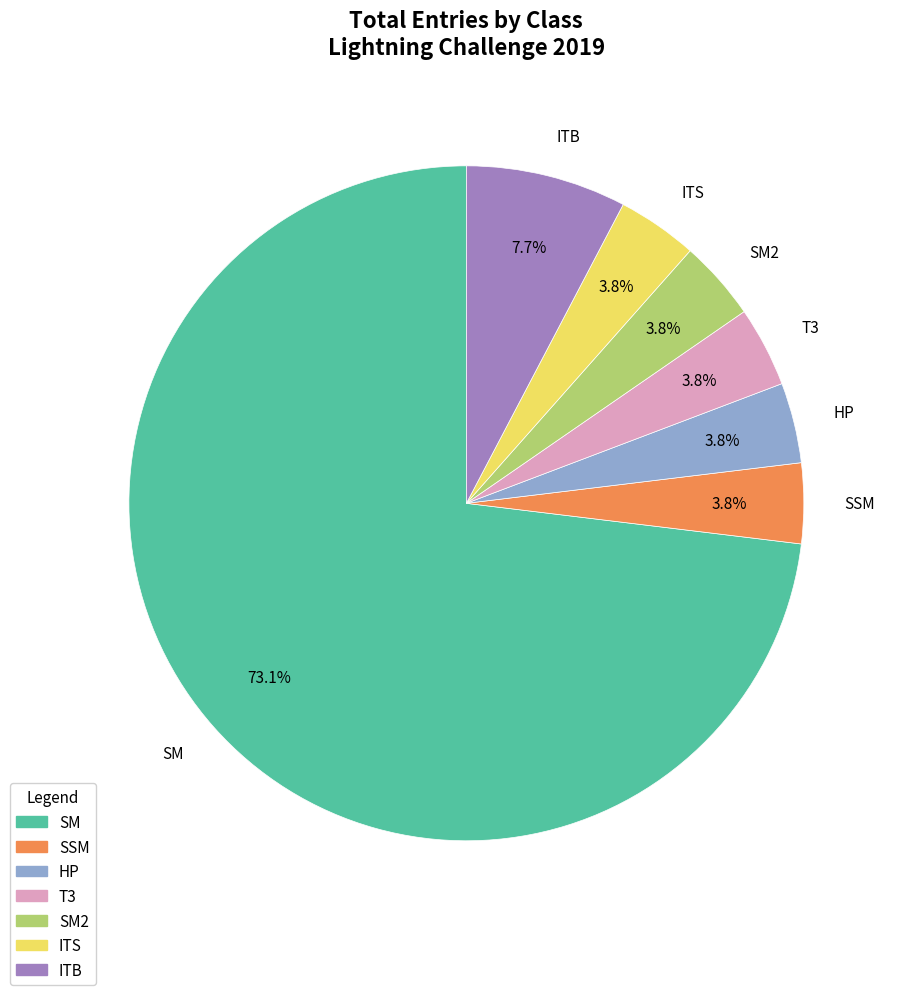

What percentage is the ITB slice, to the nearest percent?

8%